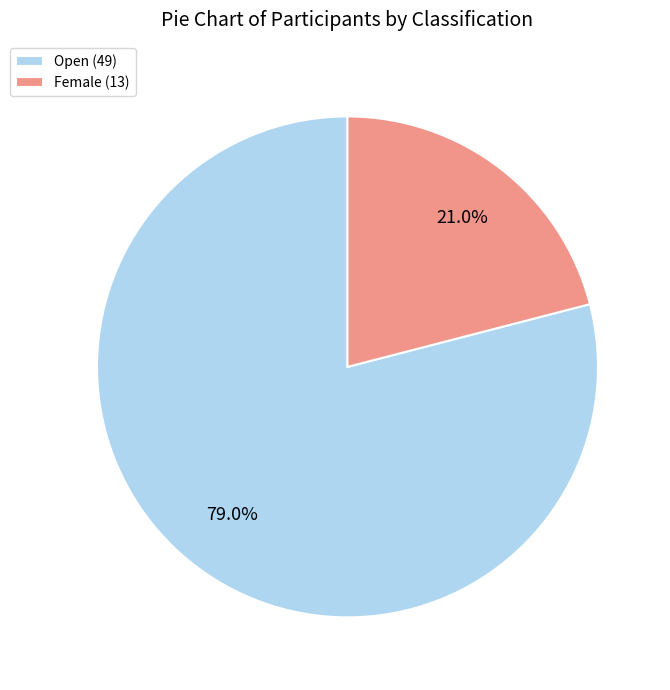

What percentage is the Open slice, to the nearest percent?

79%